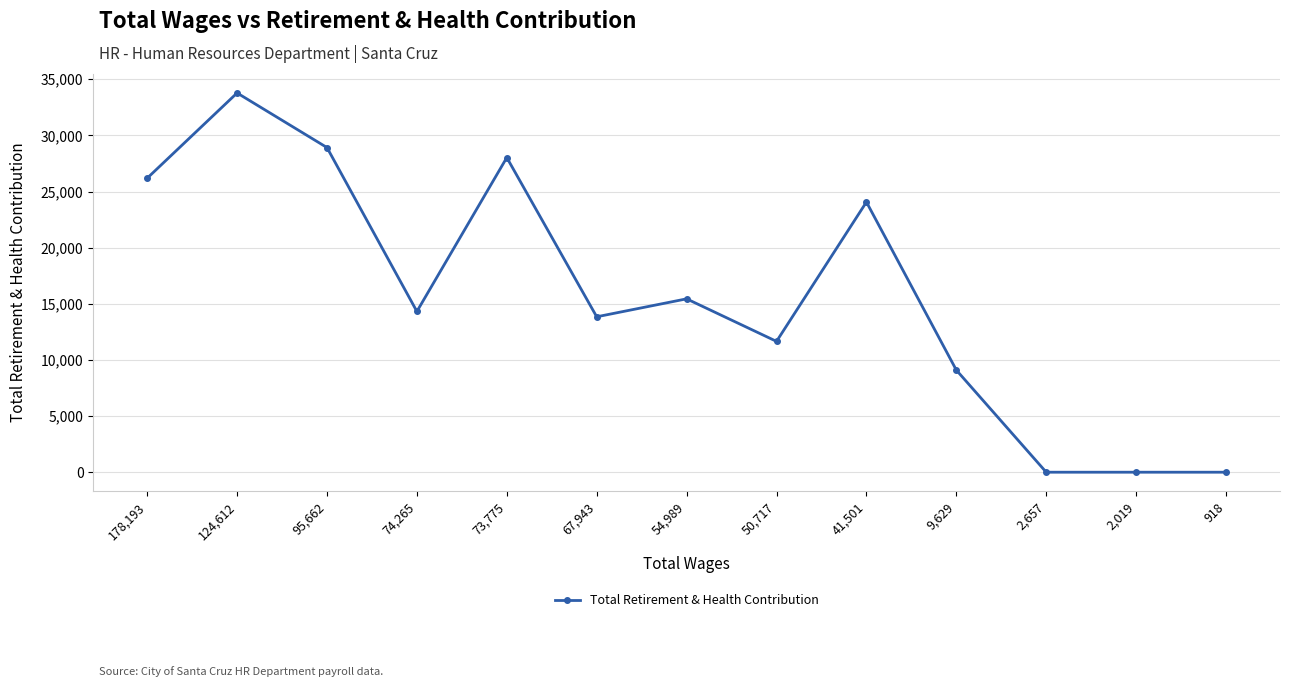

Between 95,662 and 41,501, which is larger?

95,662